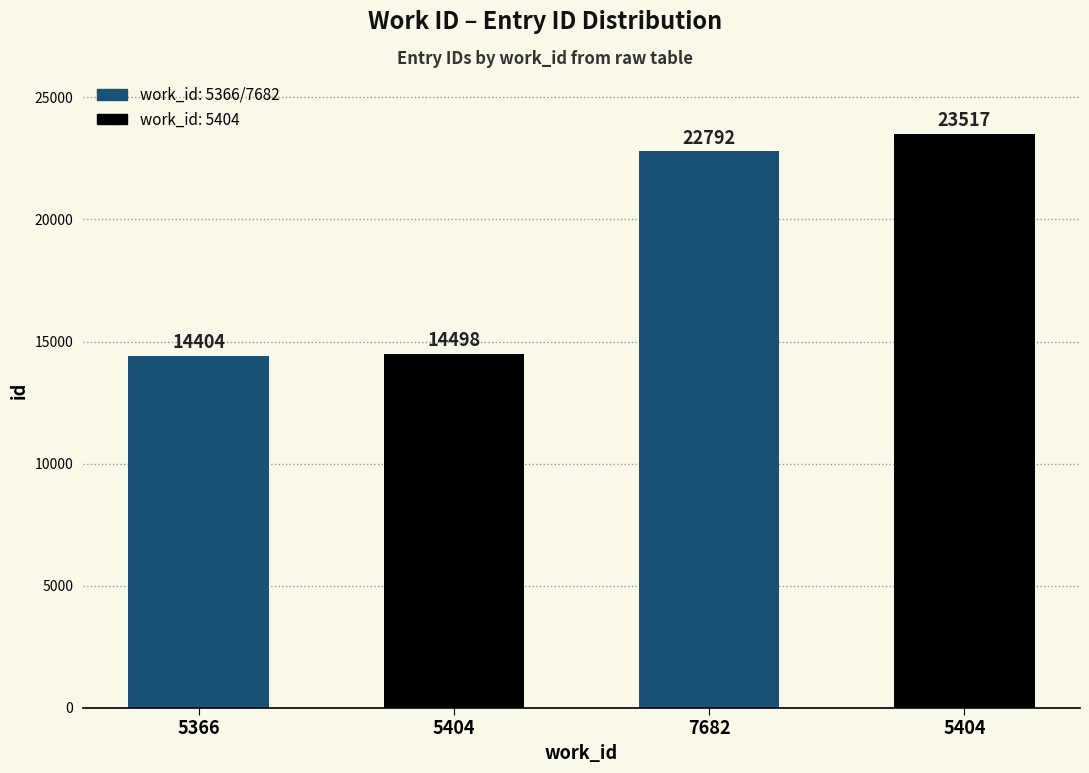

What is the maximum value shown in the chart?

23517